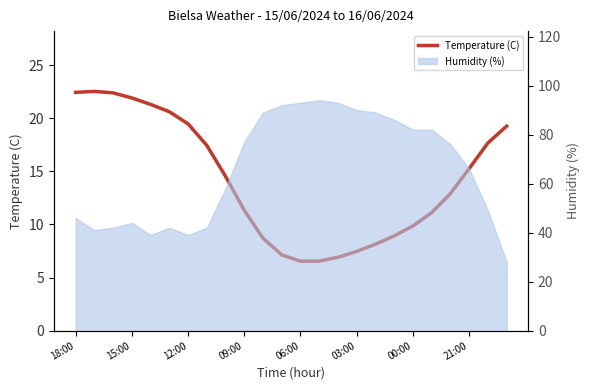

What is the ratio of the value at 21 to the value at 10?

1.8